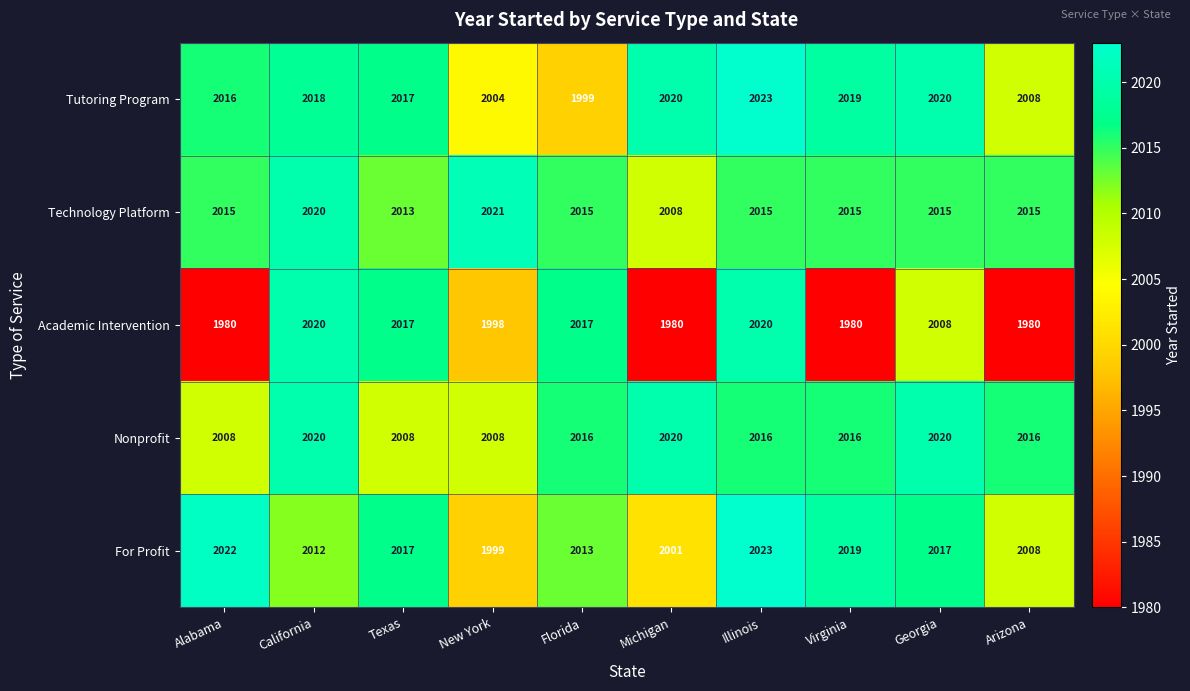

True or false: For Profit has a value of 2019 at Virginia.

True